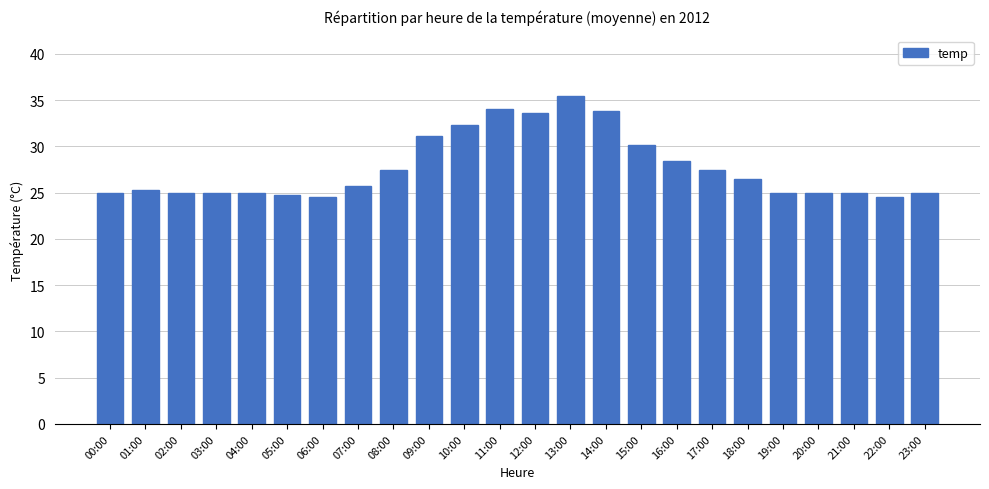

True or false: the data shows 15.4 at 17:00.

False